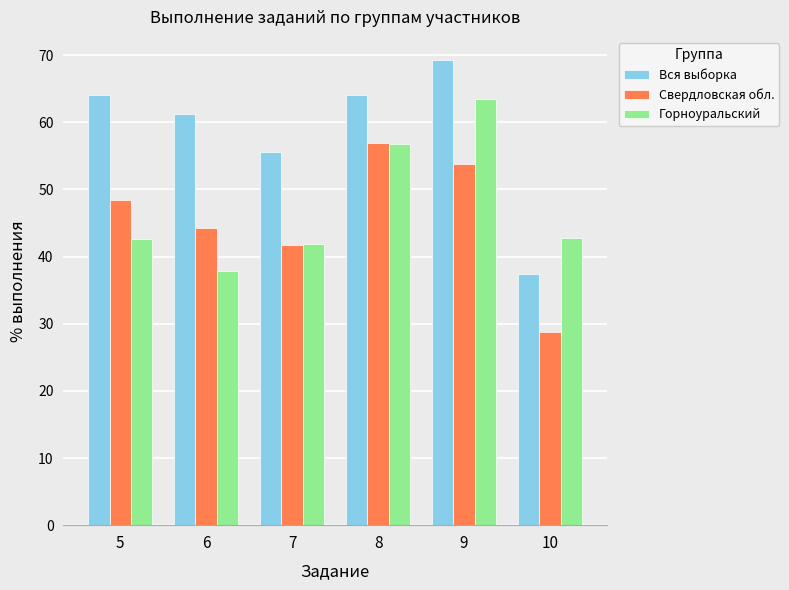

What is the spread (max minus min) of values at 7?

13.8